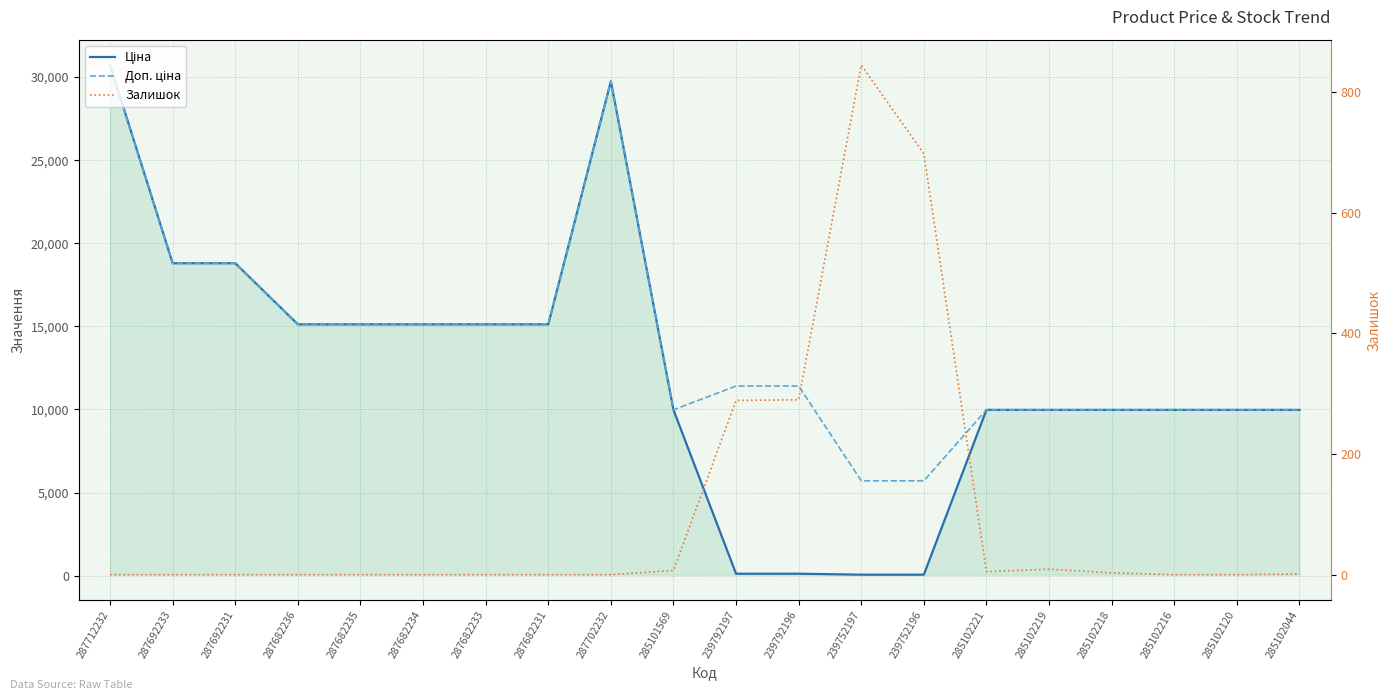

What position from the left is 287682233?

7